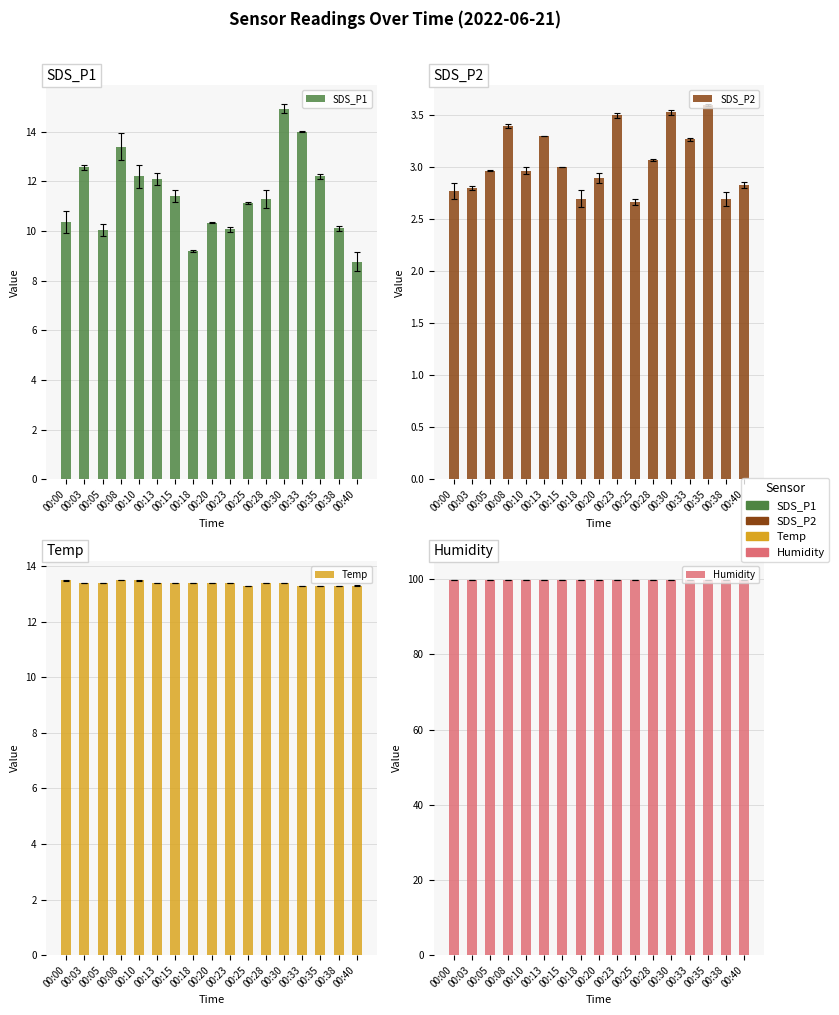

Is the value of Humidity at 00:13 greater than the value of SDS_P1 at 00:30?

Yes